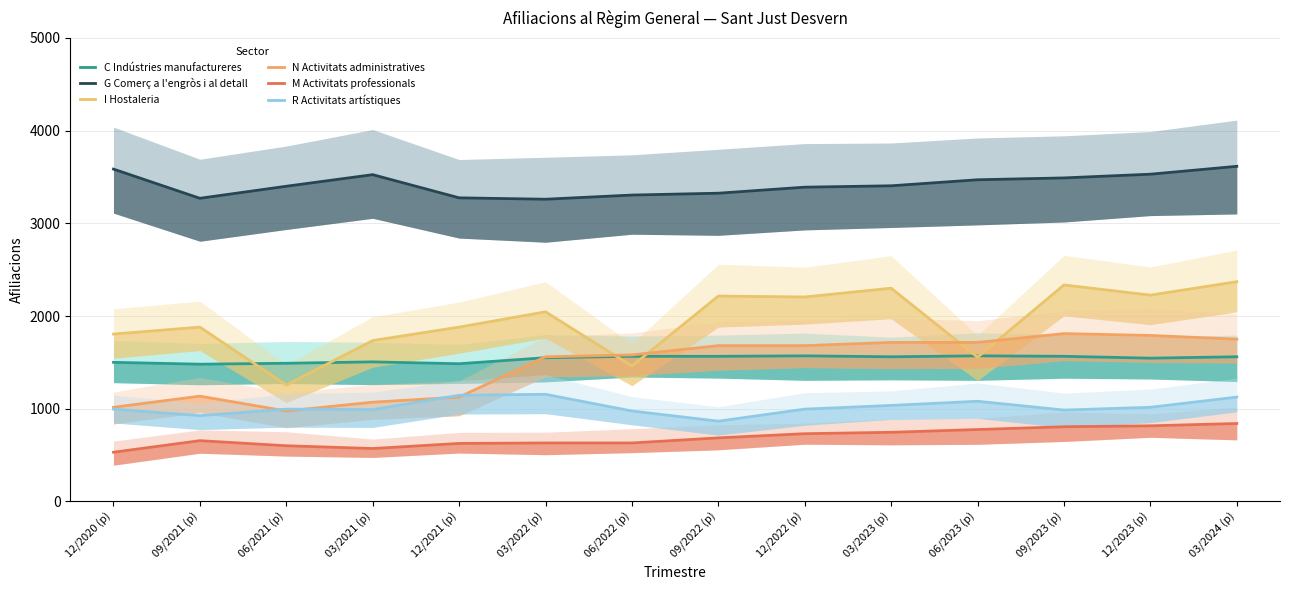

Where is the first local maximum for N Activitats administratives?

09/2021 (p)